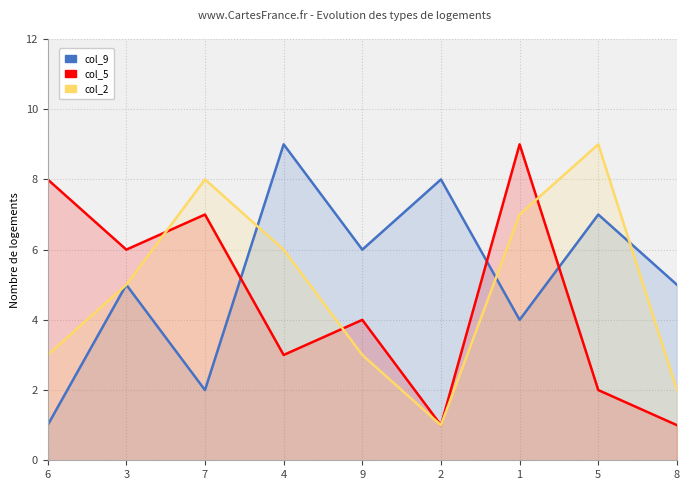

What is the total value across all series at 9?

13